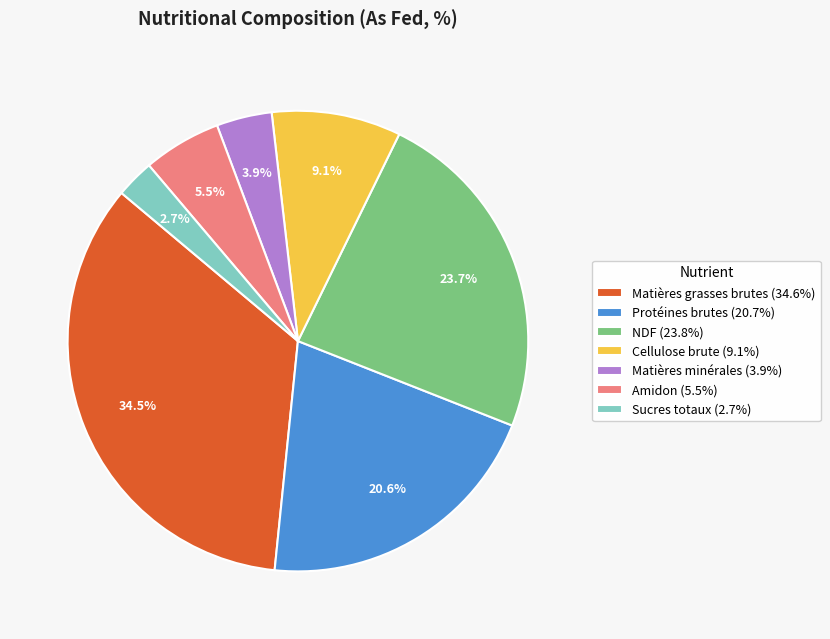

How many segments does this pie chart have?

7